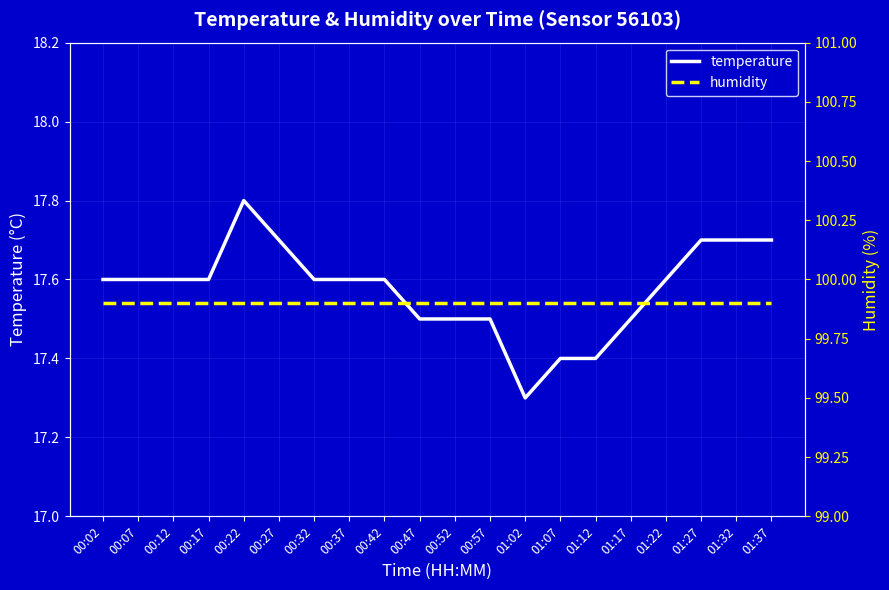

Which has a higher value, 00:02 or 00:12?

00:02